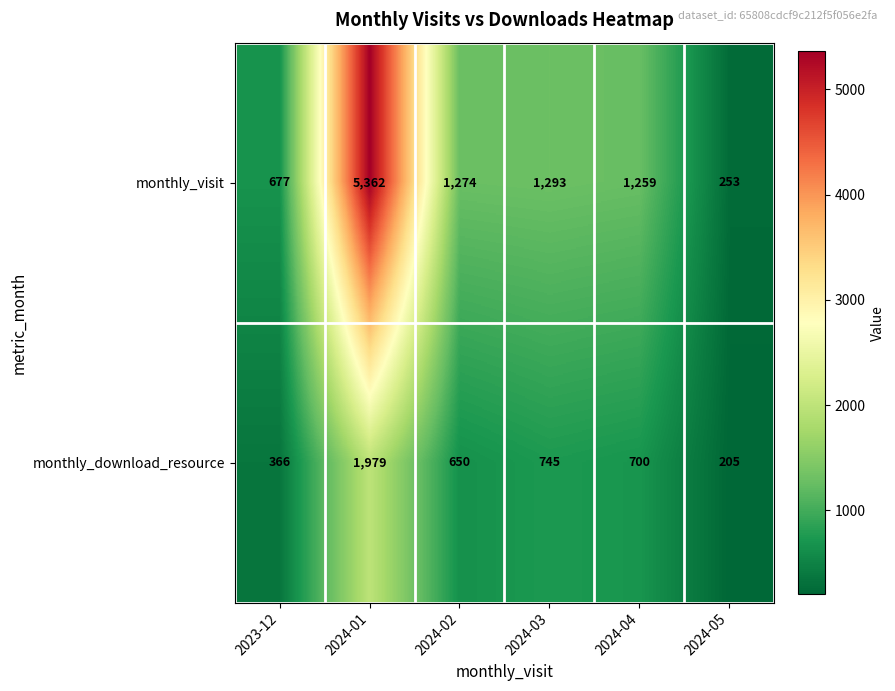

List the series in order of their overall mean, lowest first.

monthly_download_resource, monthly_visit